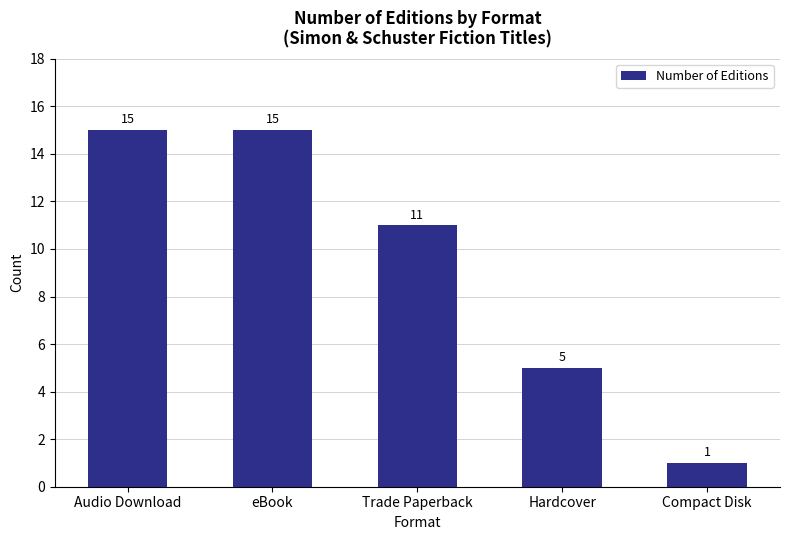

What is the approximate value at Trade Paperback?

11